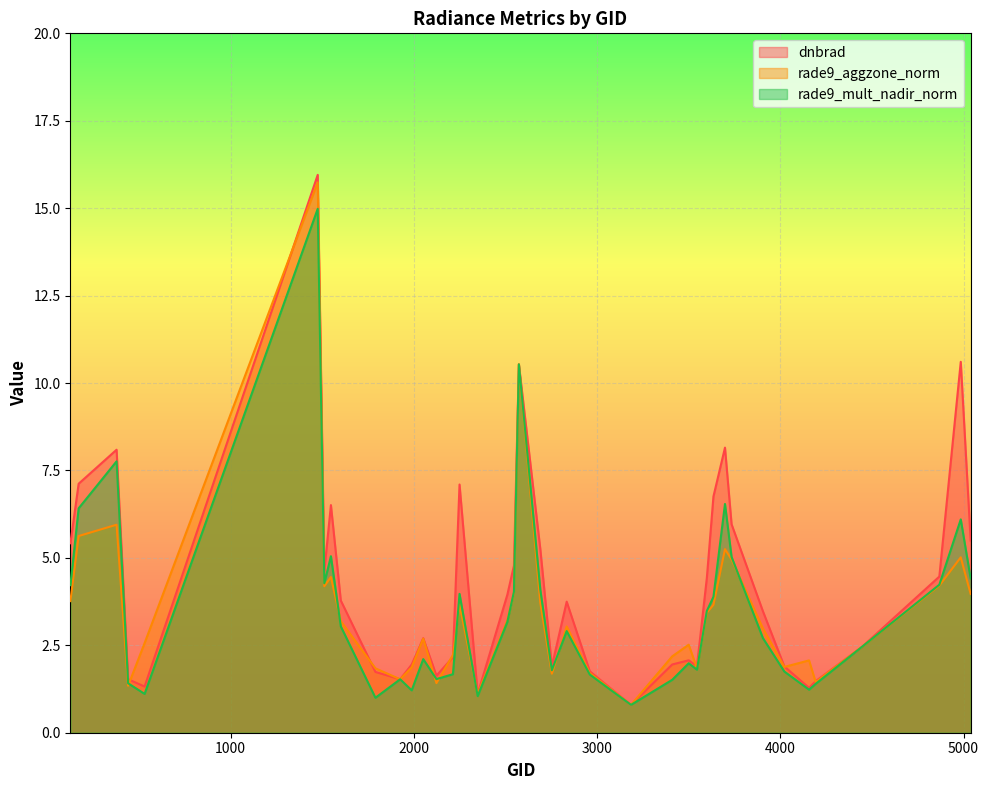

What is the total value across all series at 3185?

2.4